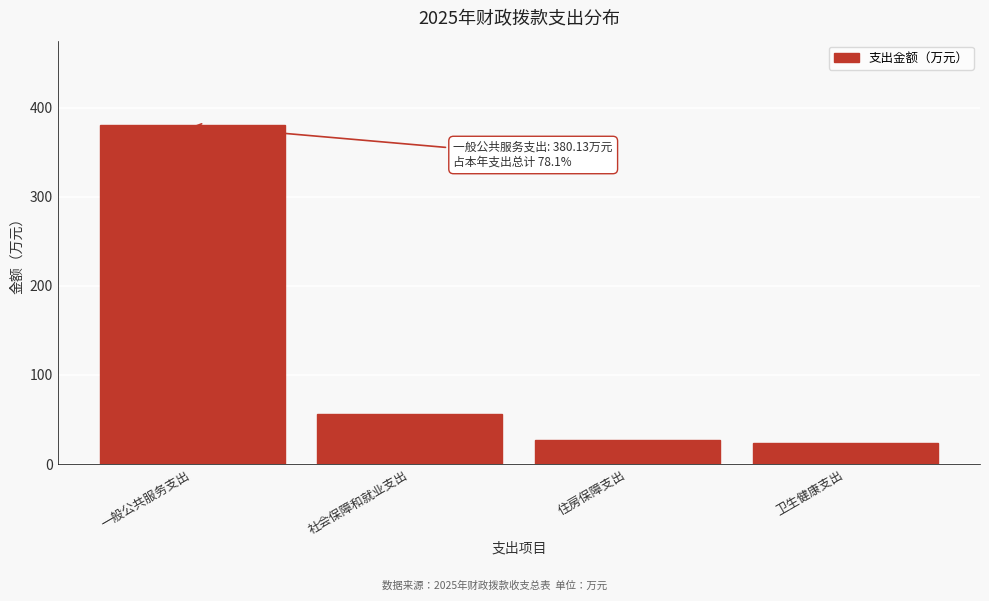

Reading left to right, what are all the values shown in this chart?

一般公共服务支出=380.1	社会保障和就业支出=55.9	住房保障支出=26.9	卫生健康支出=23.6